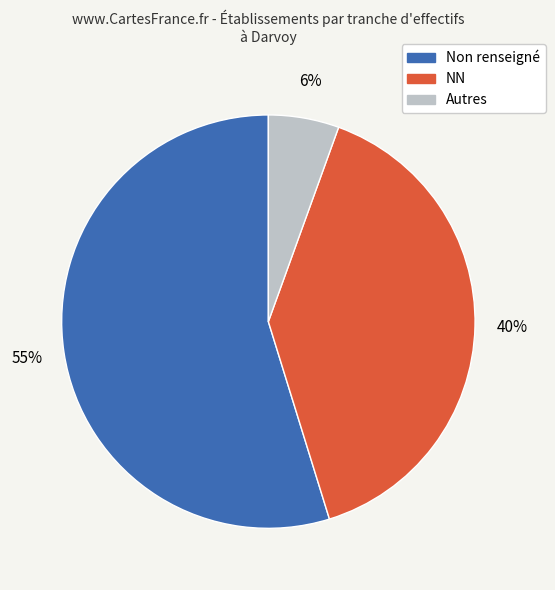

How many segments does this pie chart have?

3